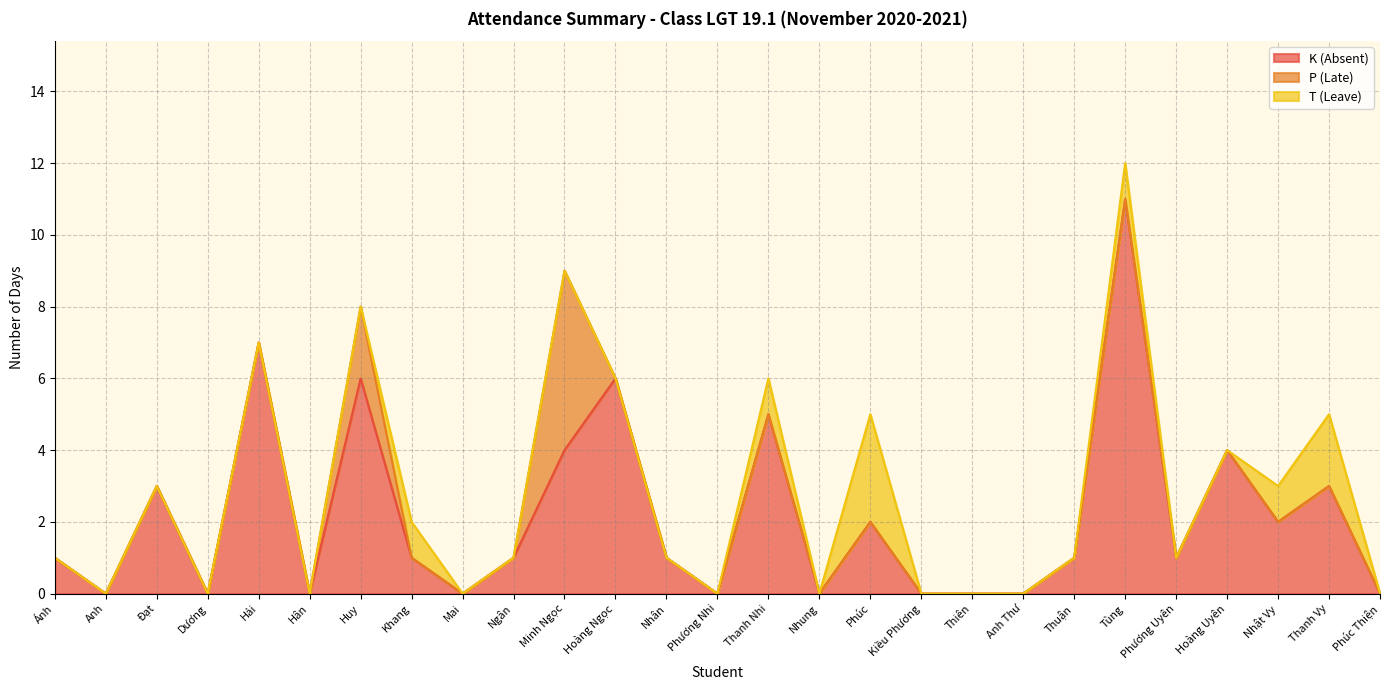

What is the total value across all series at Thuận?

1